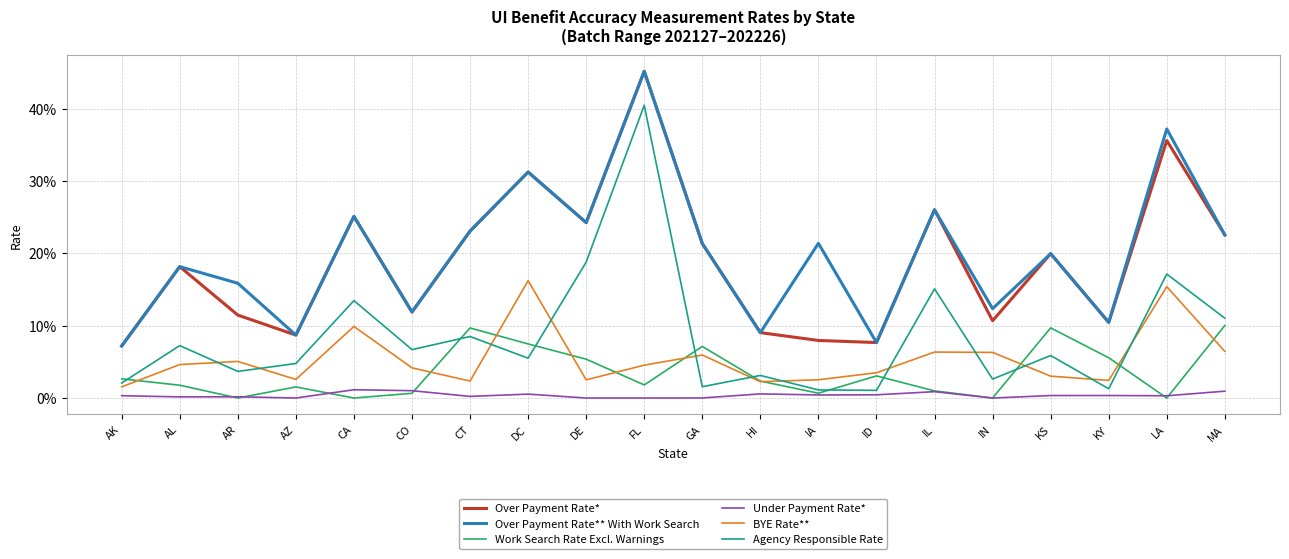

Is it true that Work Search Rate Excl. Warnings equals 0.0 at DE?

False